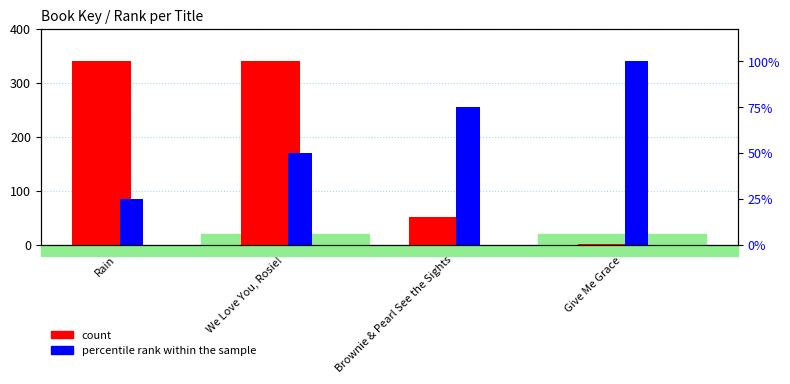

Which series has the largest total across all categories?

percentile rank within the sample